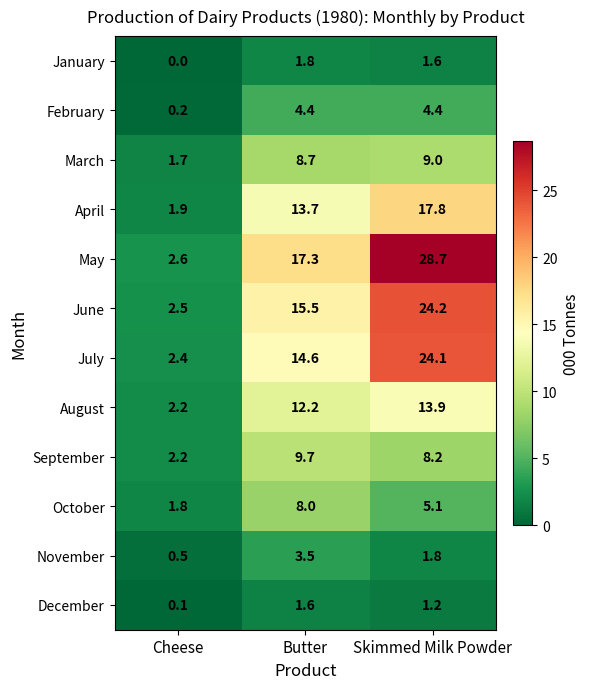

Which category has the lowest value across all series?

Cheese